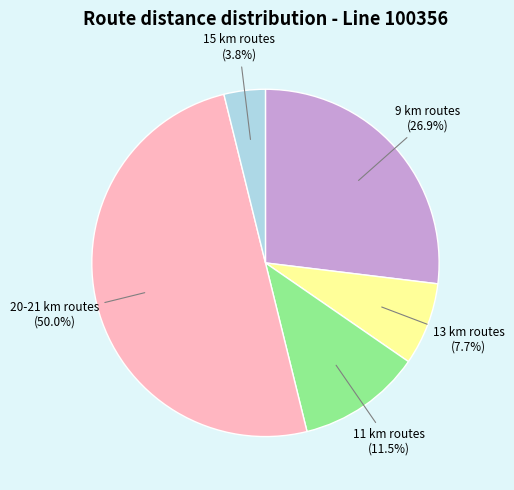

Which category has the smallest portion of the pie?

15 km routes